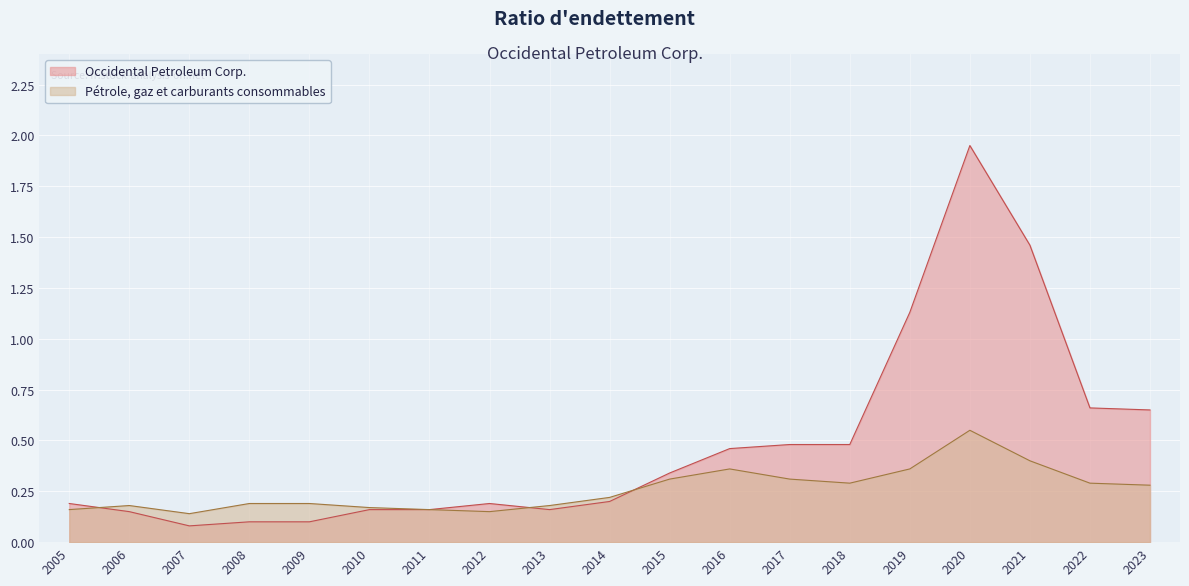

The value of Pétrole, gaz et carburants consommables at 2021 is 0.4. True or false?

True